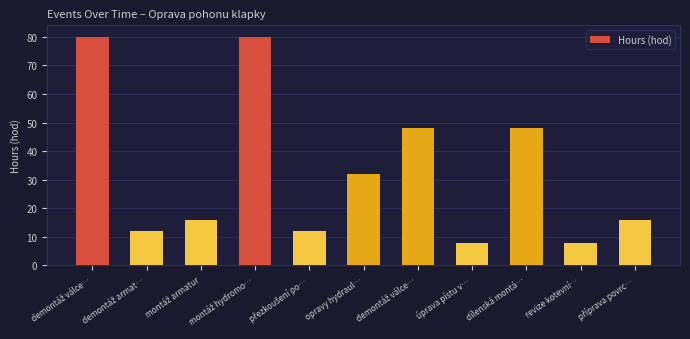

How many bars are there in total?

11